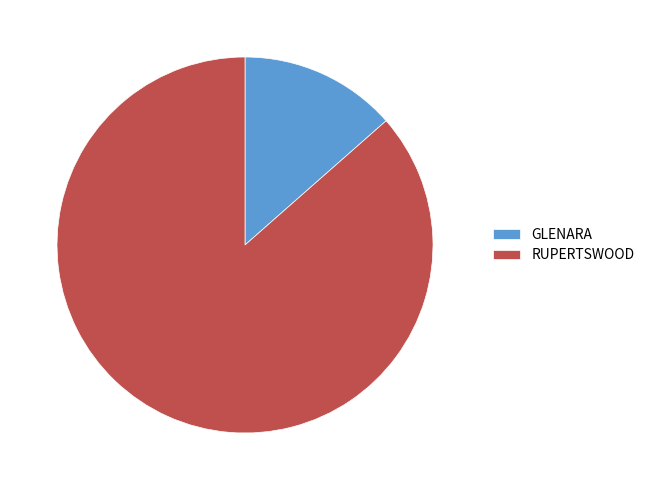

How many segments does this pie chart have?

2